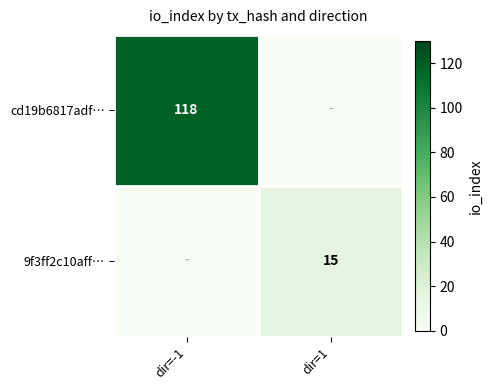

How many series are shown in this chart?

2